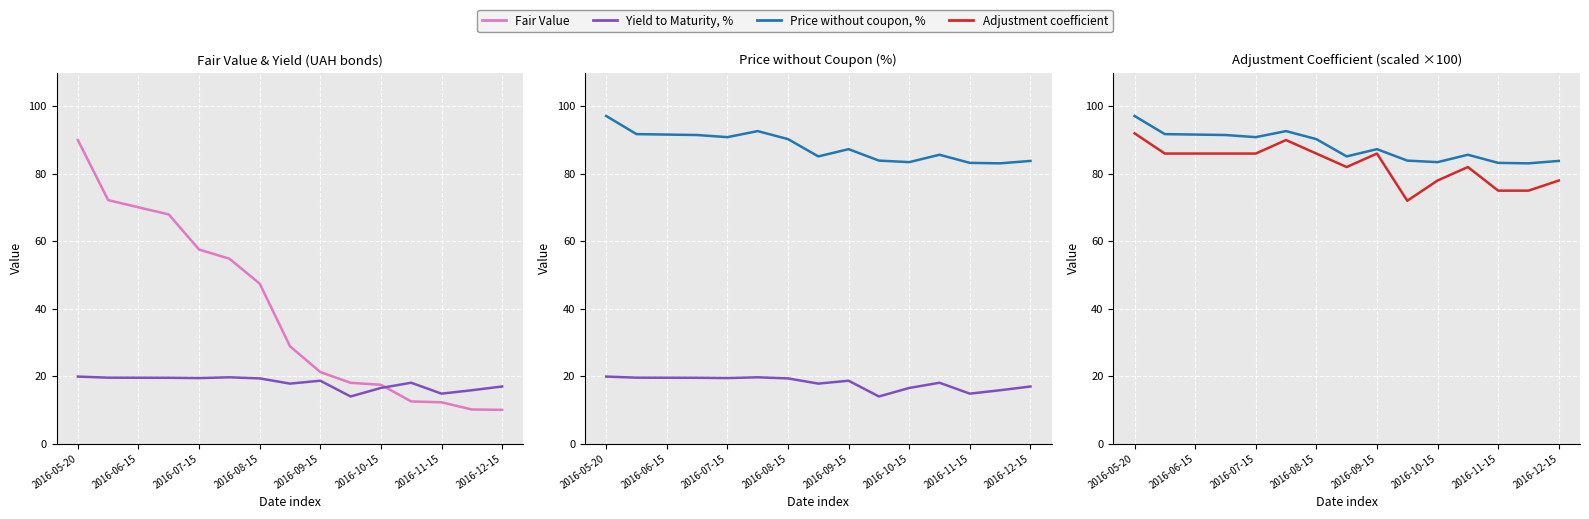

True or false: Fair Value and Yield to Maturity, % intersect in this chart.

True